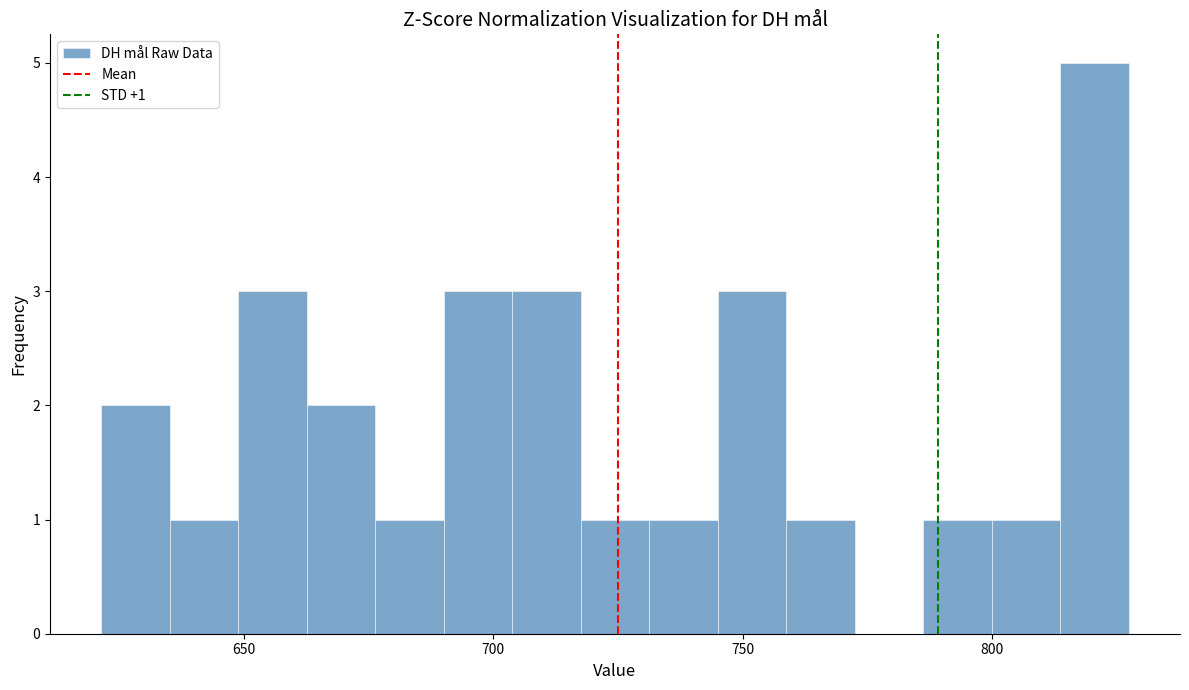

Around what value on the x-axis is the tallest bar? Give the approximate position of its centre, as read against the axis.

820